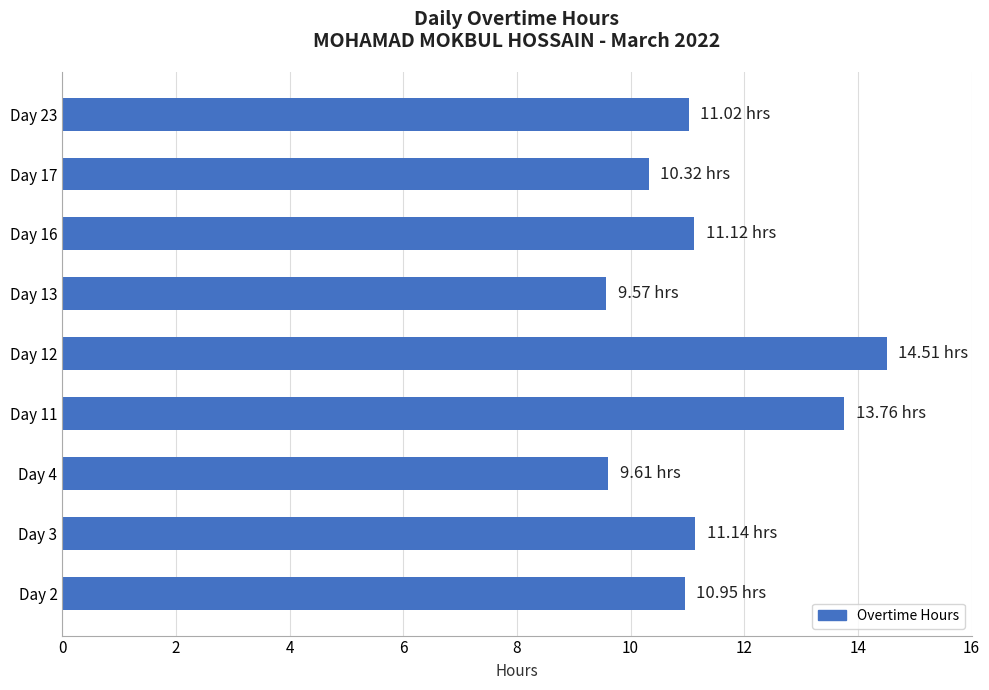

What is the greatest value displayed?

14.5